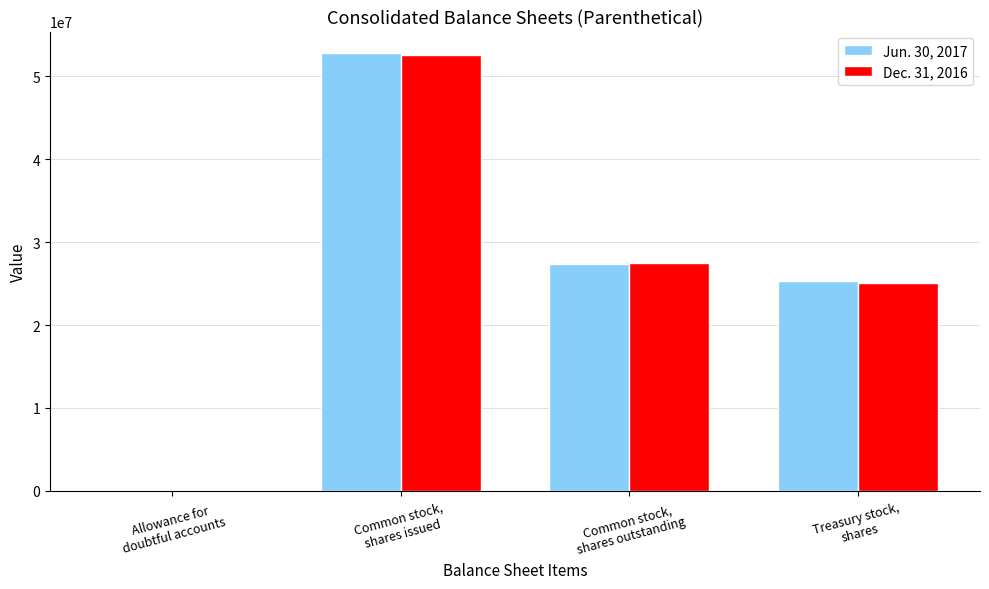

How many groups of bars are there?

4